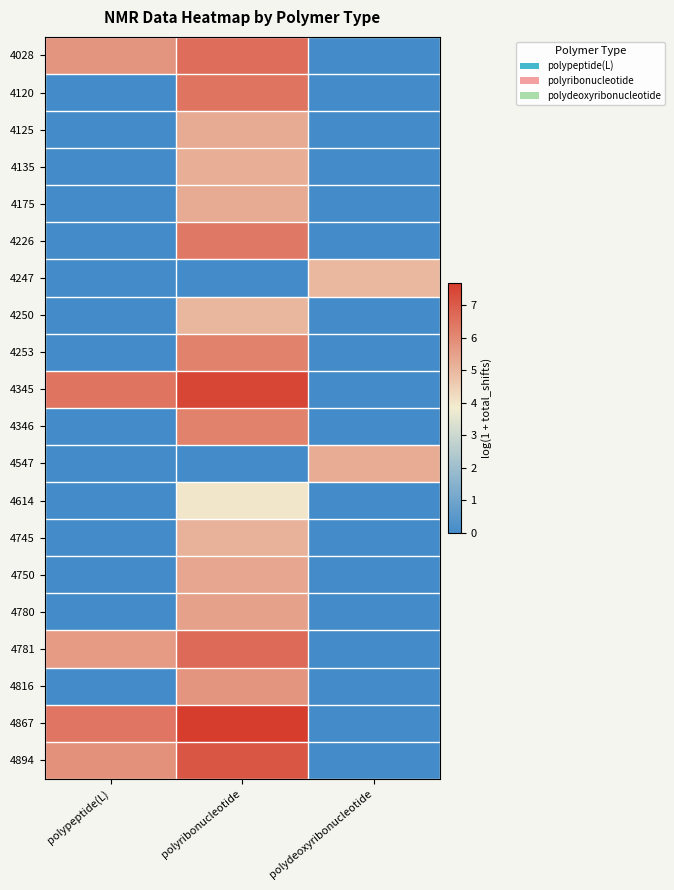

Reading left to right, transcribe all the data shown in this chart.

4028: polypeptide(L)=5.7	polyribonucleotide=6.6	polydeoxyribonucleotide=0.0
4120: polypeptide(L)=0.0	polyribonucleotide=6.5	polydeoxyribonucleotide=0.0
4125: polypeptide(L)=0.0	polyribonucleotide=5.3	polydeoxyribonucleotide=0.0
4135: polypeptide(L)=0.0	polyribonucleotide=5.2	polydeoxyribonucleotide=0.0
4175: polypeptide(L)=0.0	polyribonucleotide=5.3	polydeoxyribonucleotide=0.0
4226: polypeptide(L)=0.0	polyribonucleotide=6.4	polydeoxyribonucleotide=0.0
4247: polypeptide(L)=0.0	polyribonucleotide=0.0	polydeoxyribonucleotide=5.0
4250: polypeptide(L)=0.0	polyribonucleotide=5.0	polydeoxyribonucleotide=0.0
4253: polypeptide(L)=0.0	polyribonucleotide=6.2	polydeoxyribonucleotide=0.0
4345: polypeptide(L)=6.5	polyribonucleotide=7.5	polydeoxyribonucleotide=0.0
4346: polypeptide(L)=0.0	polyribonucleotide=6.2	polydeoxyribonucleotide=0.0
4547: polypeptide(L)=0.0	polyribonucleotide=0.0	polydeoxyribonucleotide=5.2
4614: polypeptide(L)=0.0	polyribonucleotide=4.0	polydeoxyribonucleotide=0.0
4745: polypeptide(L)=0.0	polyribonucleotide=5.1	polydeoxyribonucleotide=0.0
4750: polypeptide(L)=0.0	polyribonucleotide=5.4	polydeoxyribonucleotide=0.0
4780: polypeptide(L)=0.0	polyribonucleotide=5.5	polydeoxyribonucleotide=0.0
4781: polypeptide(L)=5.6	polyribonucleotide=6.7	polydeoxyribonucleotide=0.0
4816: polypeptide(L)=0.0	polyribonucleotide=5.7	polydeoxyribonucleotide=0.0
4867: polypeptide(L)=6.4	polyribonucleotide=7.7	polydeoxyribonucleotide=0.0
4894: polypeptide(L)=5.8	polyribonucleotide=7.1	polydeoxyribonucleotide=0.0